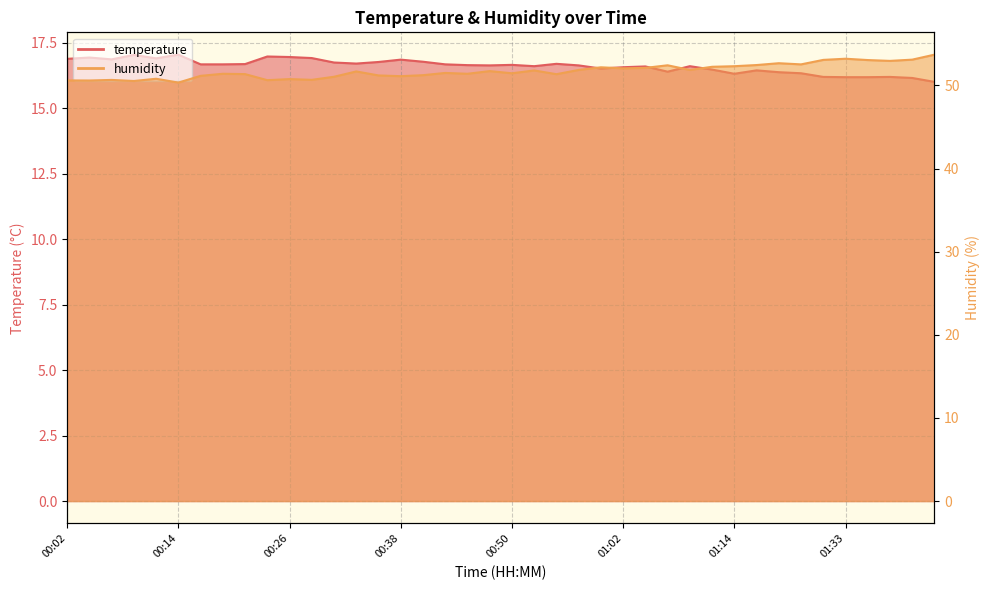

How many data points in humidity are less than 51?

9